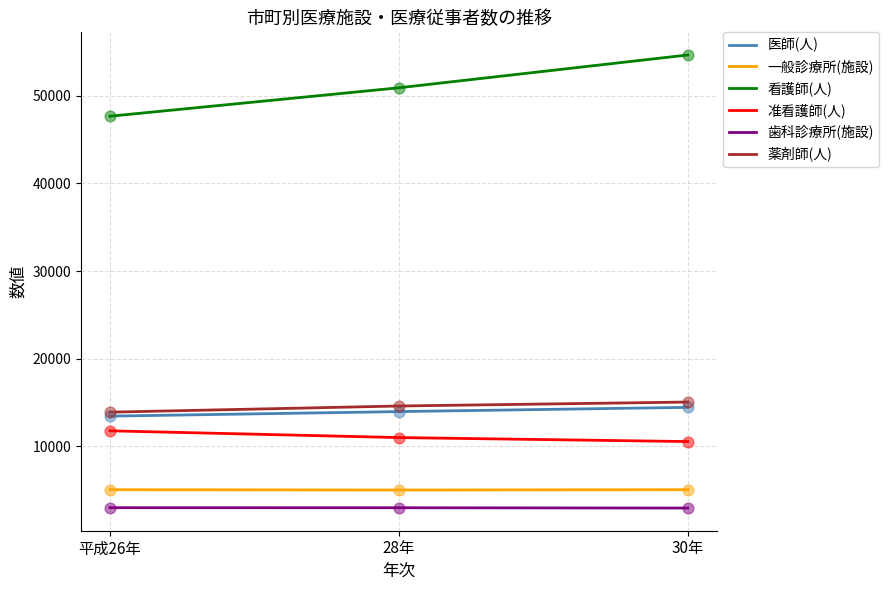

Which series has the largest range (max minus min)?

看護師(人)